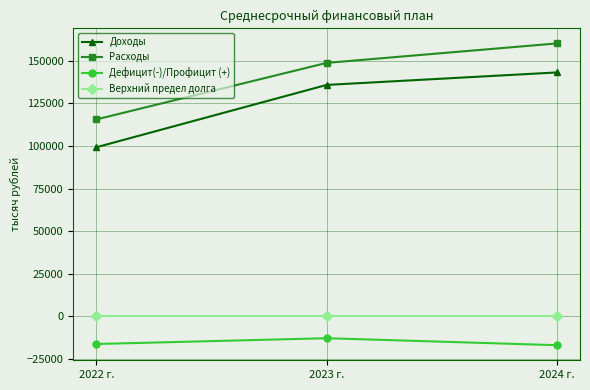

Which series has the largest total across all categories?

Расходы